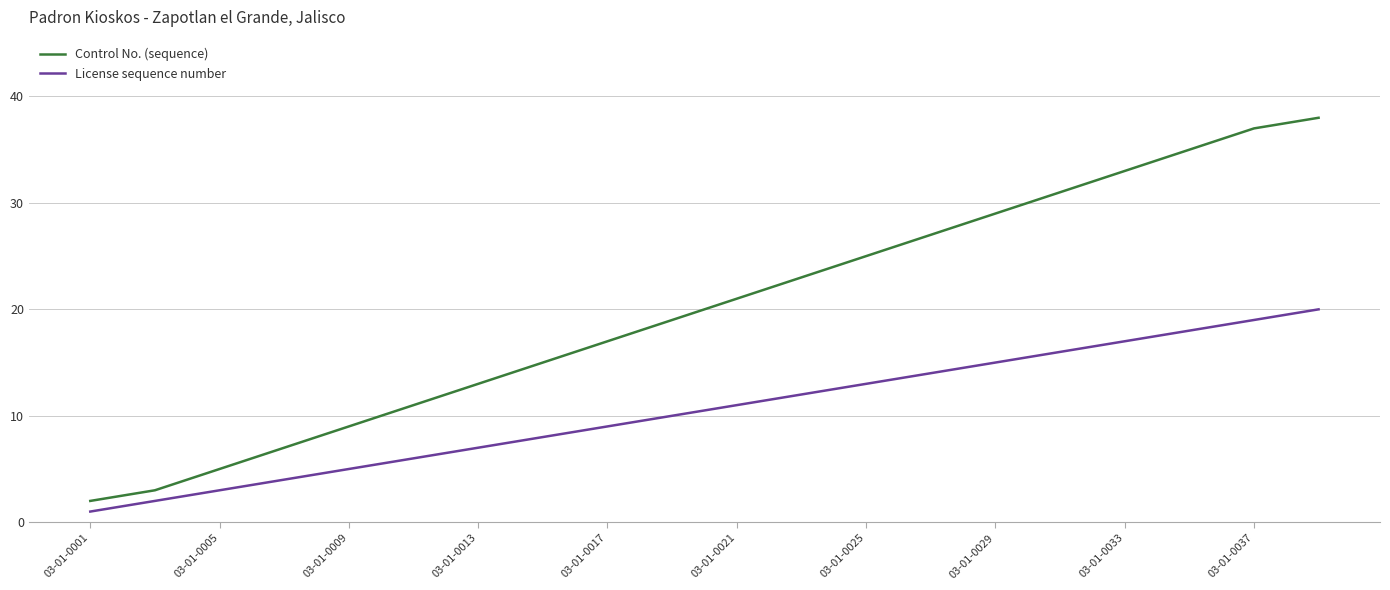

True or false: License sequence number and Control No. (sequence) intersect in this chart.

False